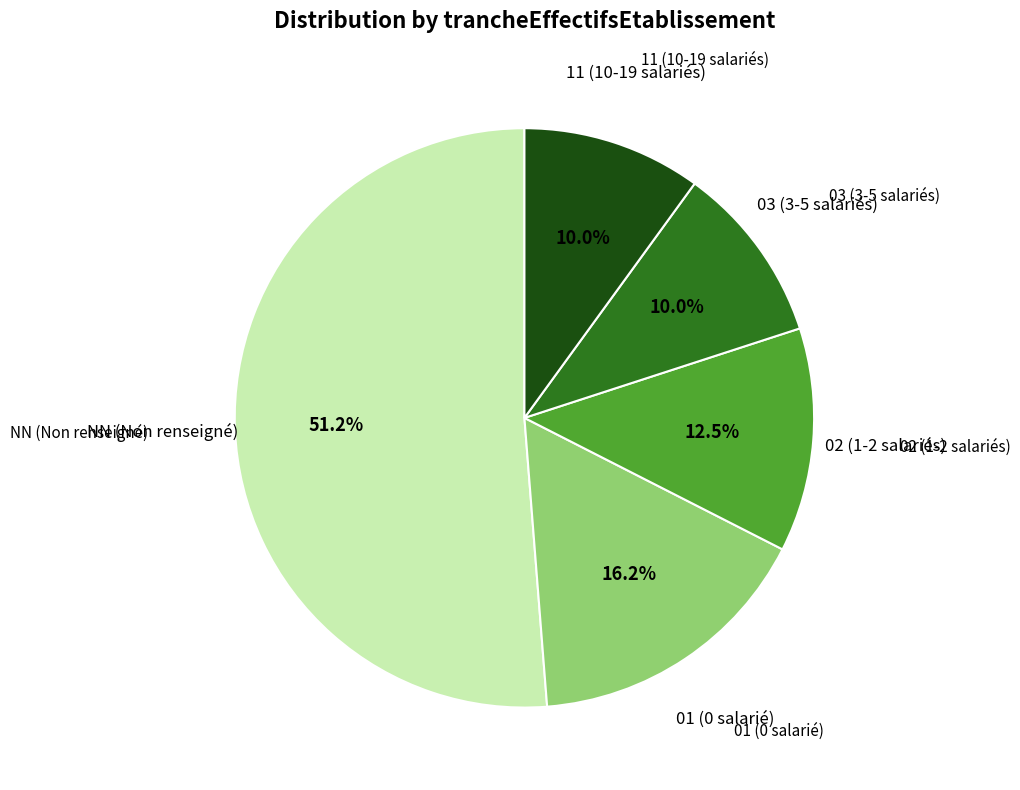

Between 01 (0 salarié) and NN (Non renseigné), which is larger?

NN (Non renseigné)